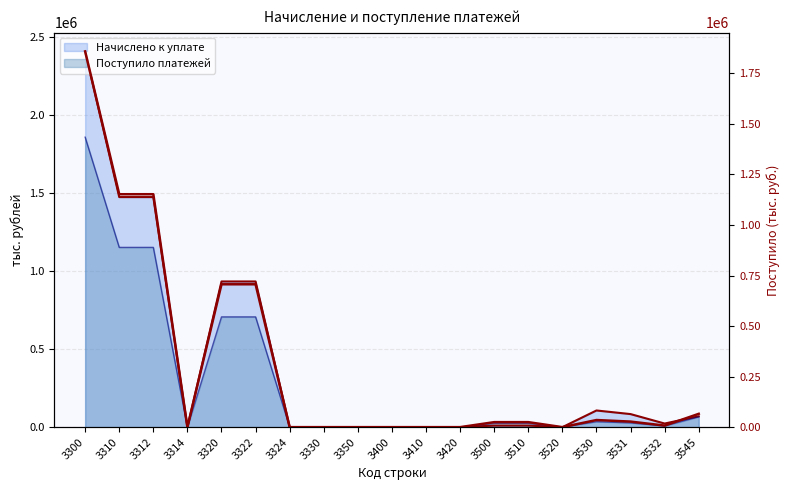

True or false: the data has more than 2 interior local peaks.

True